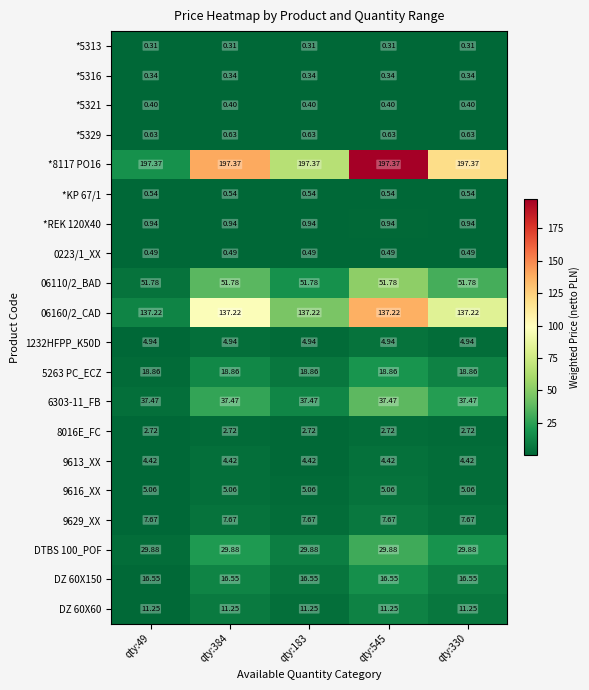

Is the value of 9613_XX at qty:183 greater than the value of *REK 120X40 at qty:384?

Yes